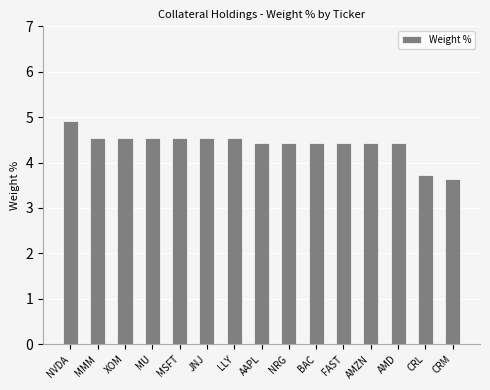

What is the minimum value shown in the chart?

3.6